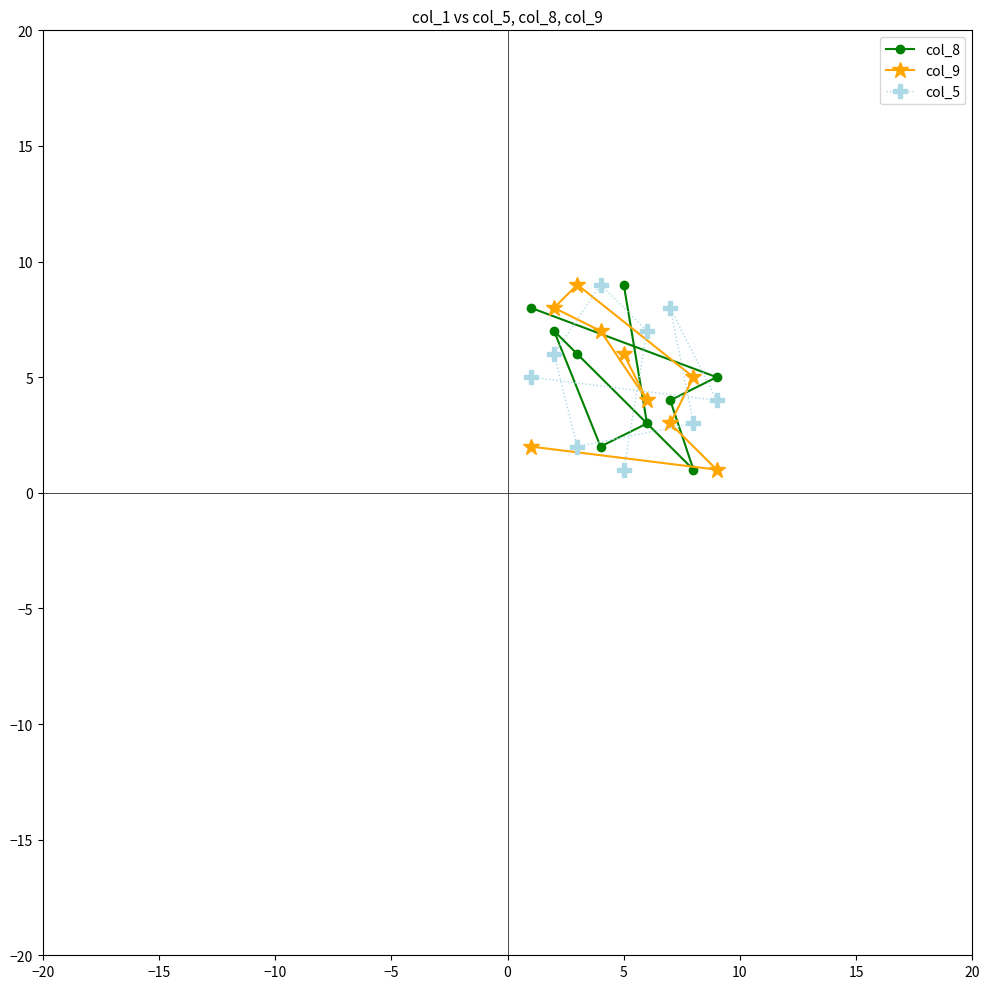

Which series has the largest total across all categories?

col_8